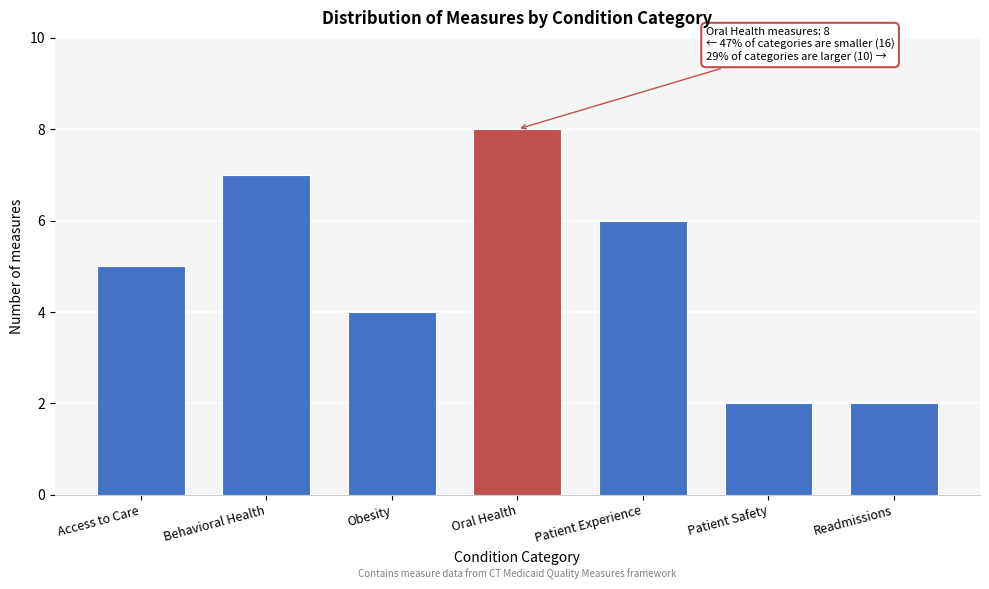

Reading left to right, transcribe all the data shown in this chart.

5	7	4	8	6	2	2